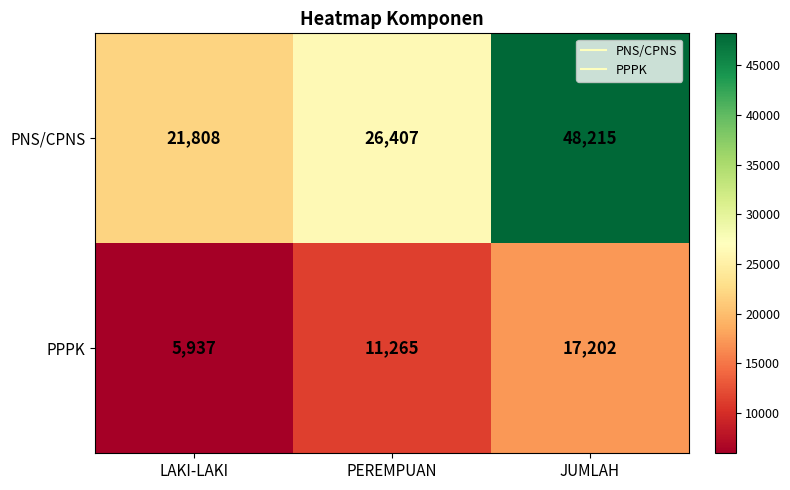

Which series has the widest spread of values?

PNS/CPNS